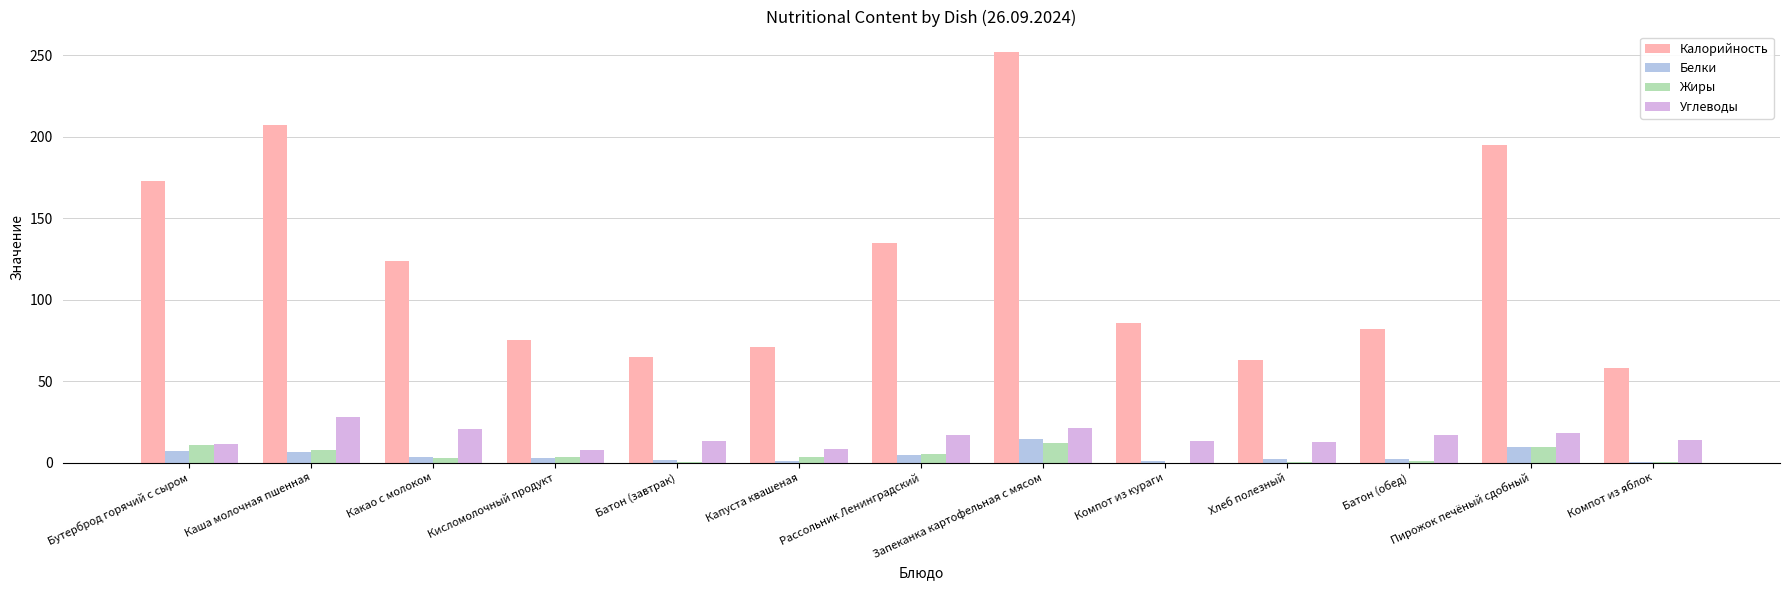

What is the sum of the Белки values at Хлеб полезный and Какао с молоком?

5.8